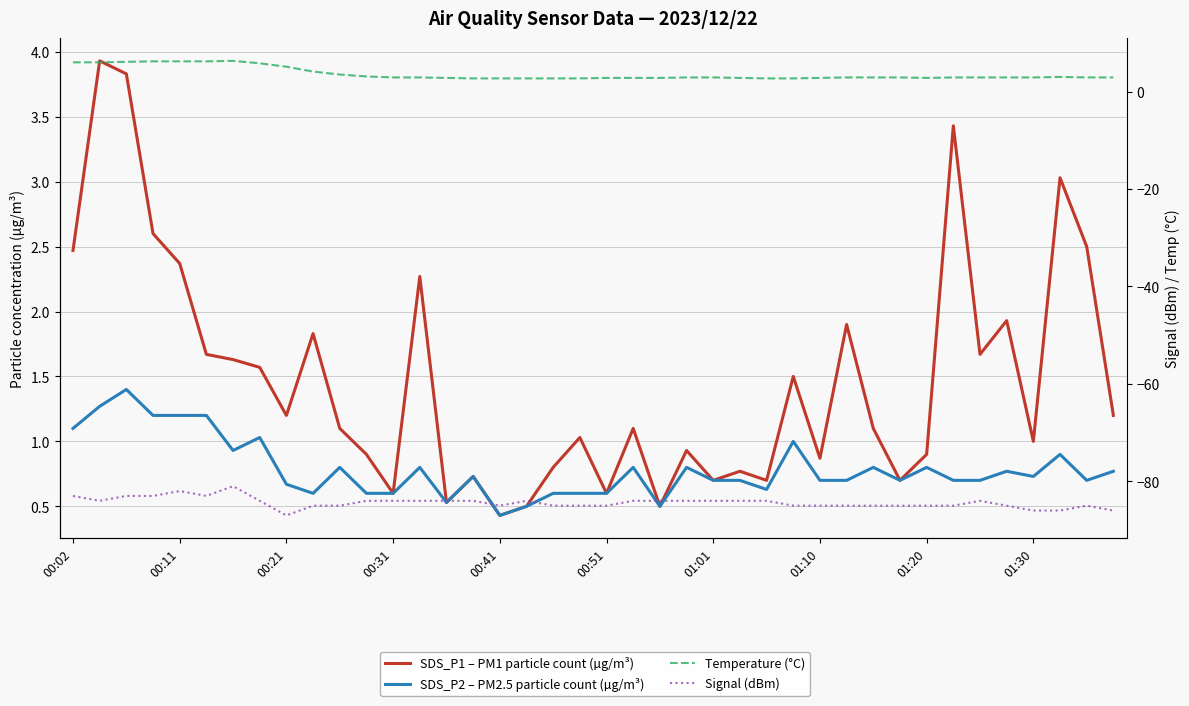

True or false: SDS_P2 – PM2.5 particle count (µg/m³) has a value of 0.8 at 30.

True